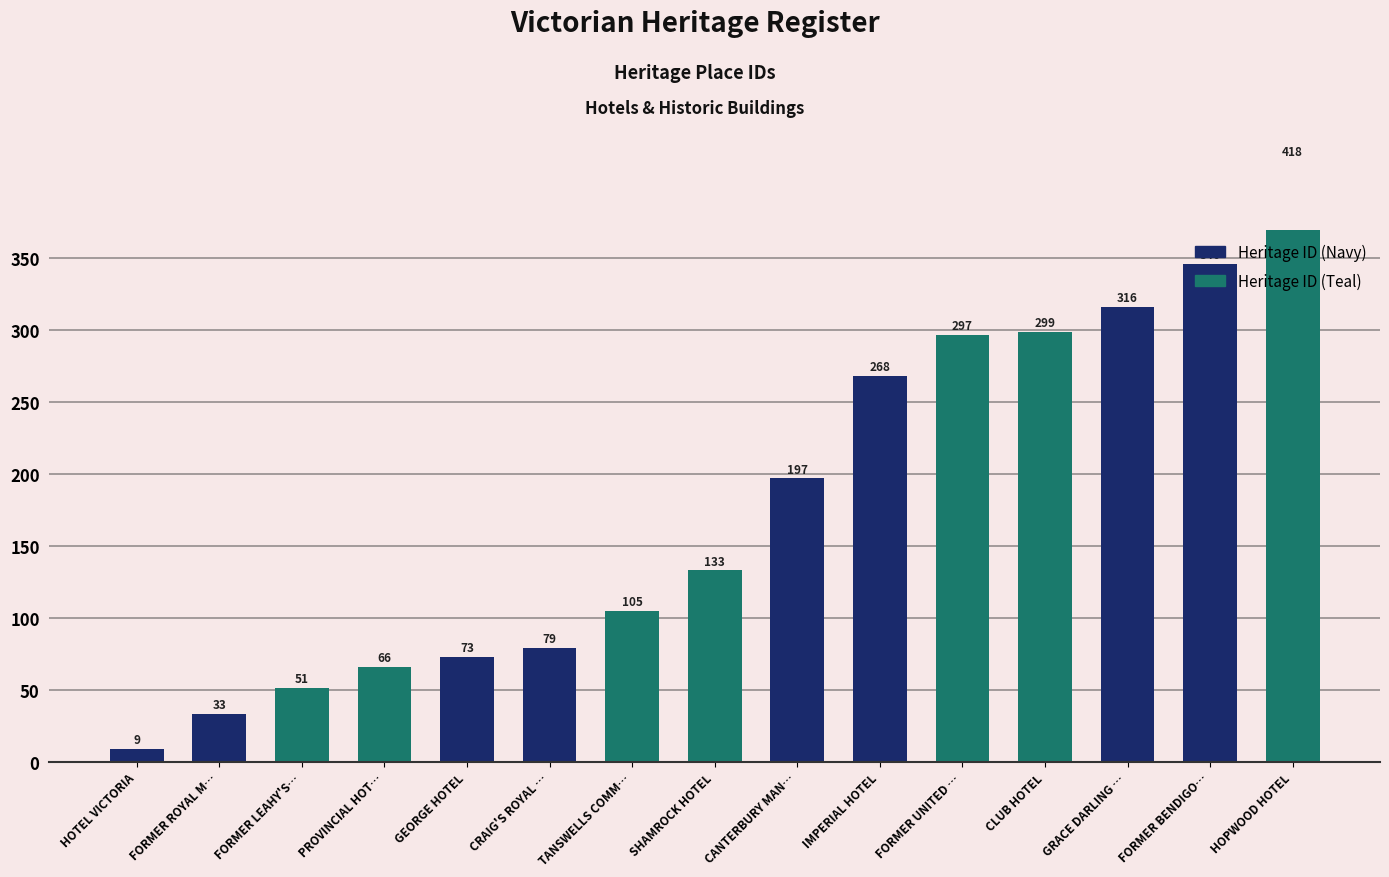

What is the label of the 15th bar from the left?

HOPWOOD HOTEL